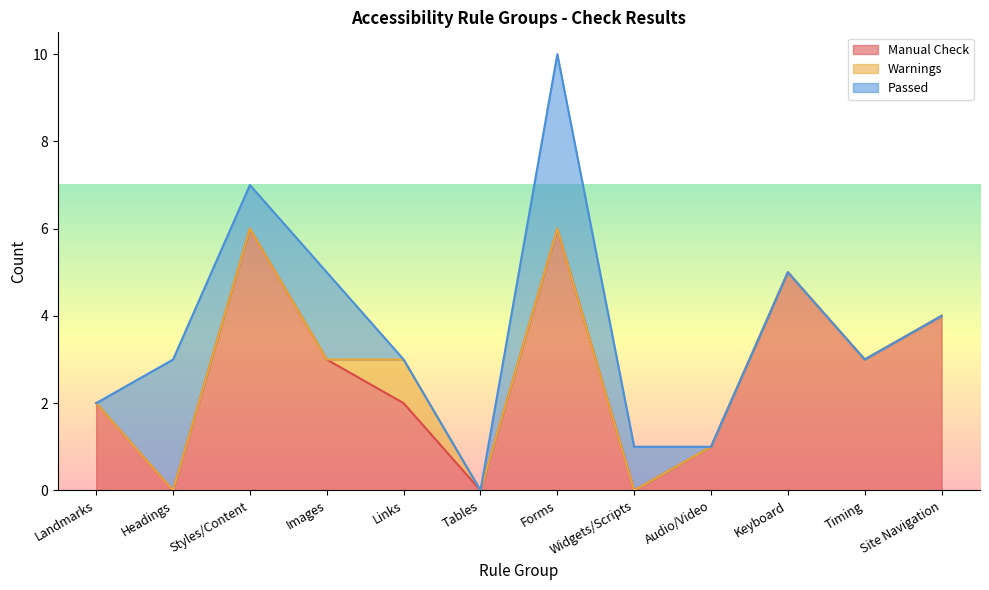

Is it true that Manual Check equals 4 at Widgets/Scripts?

False